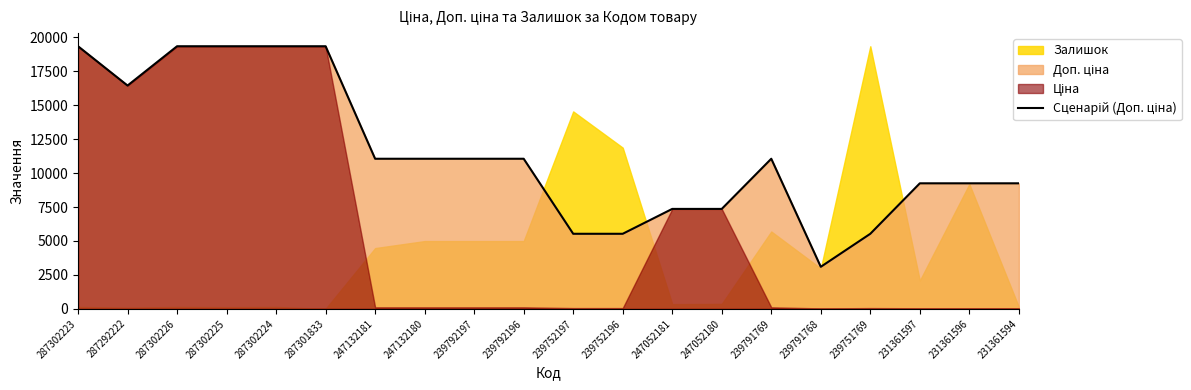

What is the label of the 12th point from the right?

239792197